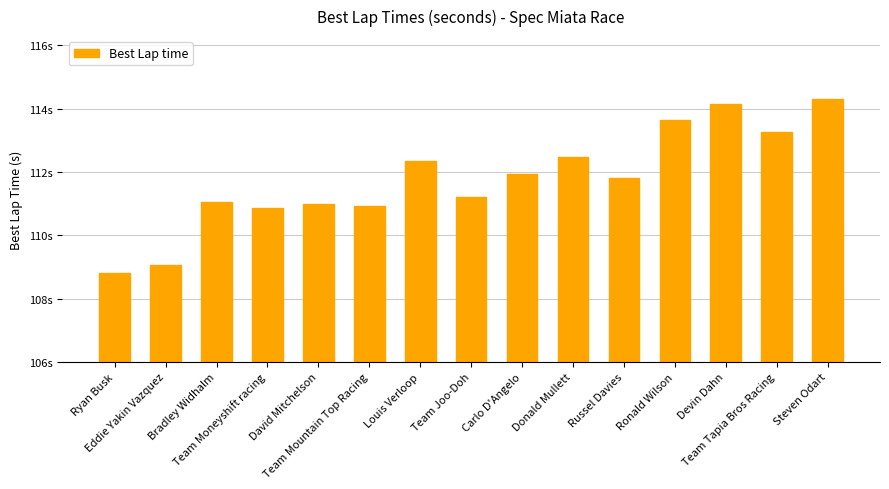

At which label does the data first exceed 111?

Bradley Widhalm